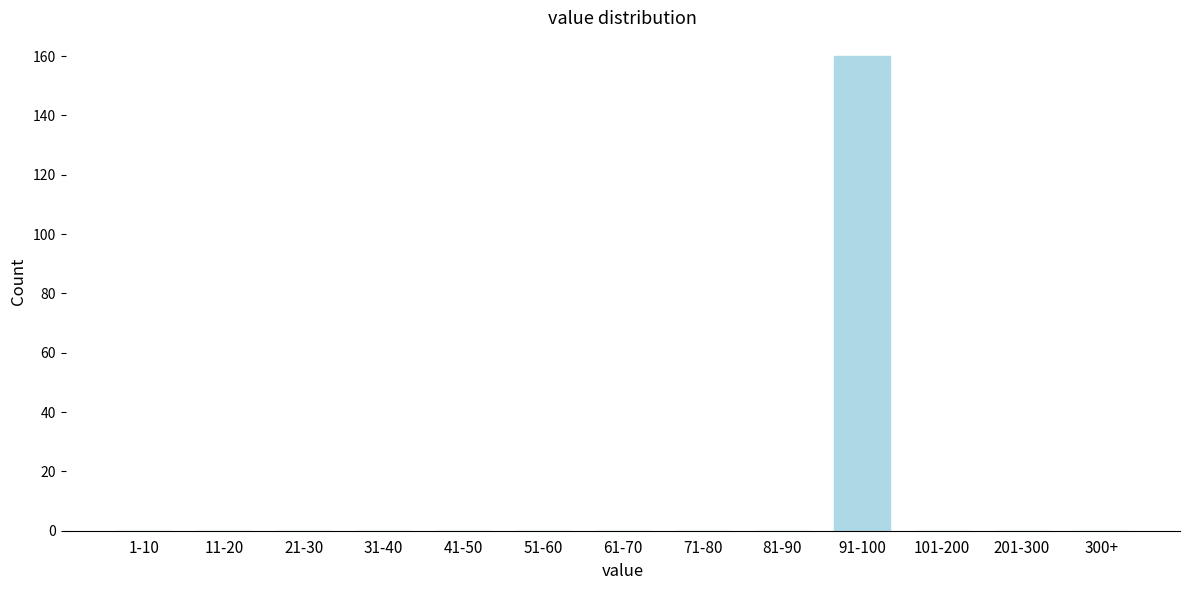

Reading right to left, transcribe all the data shown in this chart.

300+=0	201-300=0	101-200=0	91-100=160	81-90=0	71-80=0	61-70=0	51-60=0	41-50=0	31-40=0	21-30=0	11-20=0	1-10=0